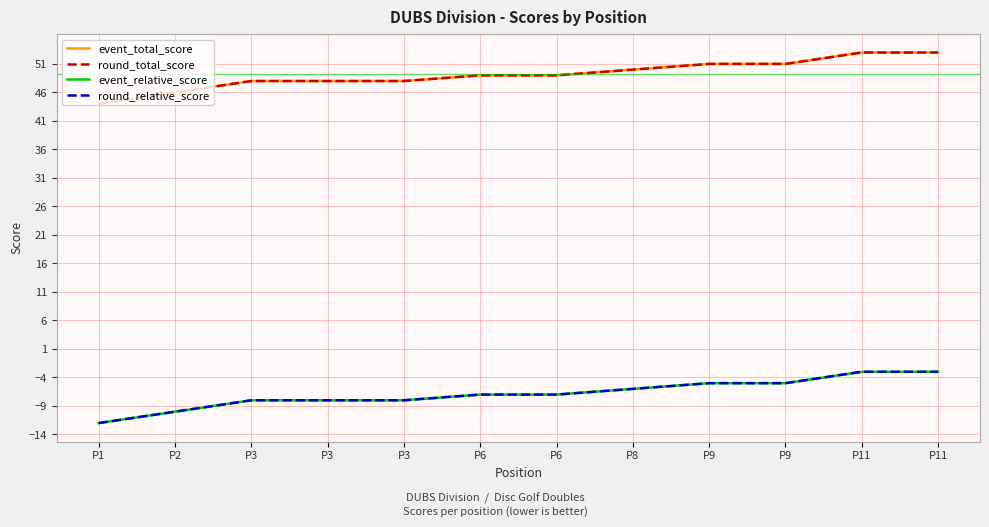

Does the chart display data point markers on the line(s)?

No